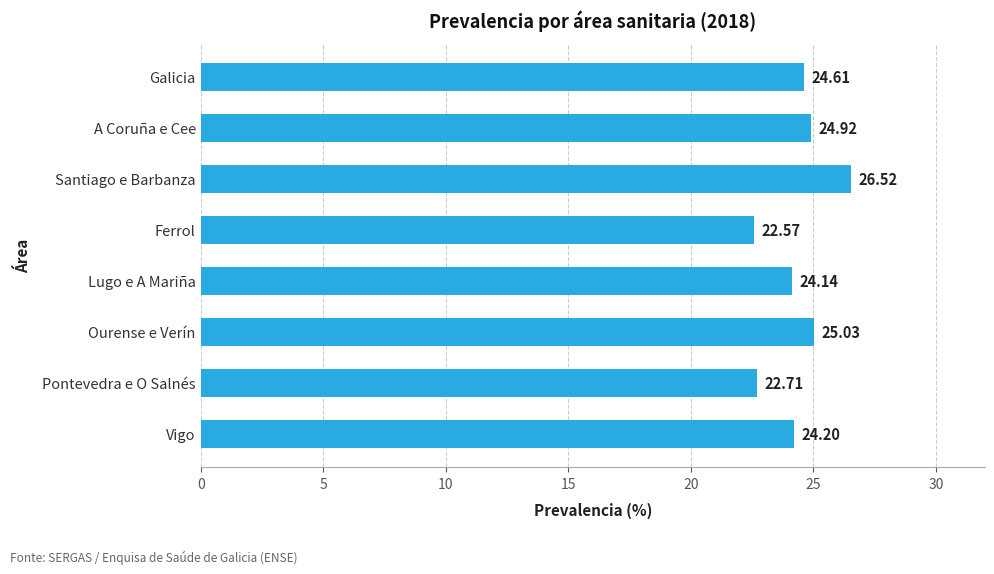

What is the smallest value displayed?

22.6